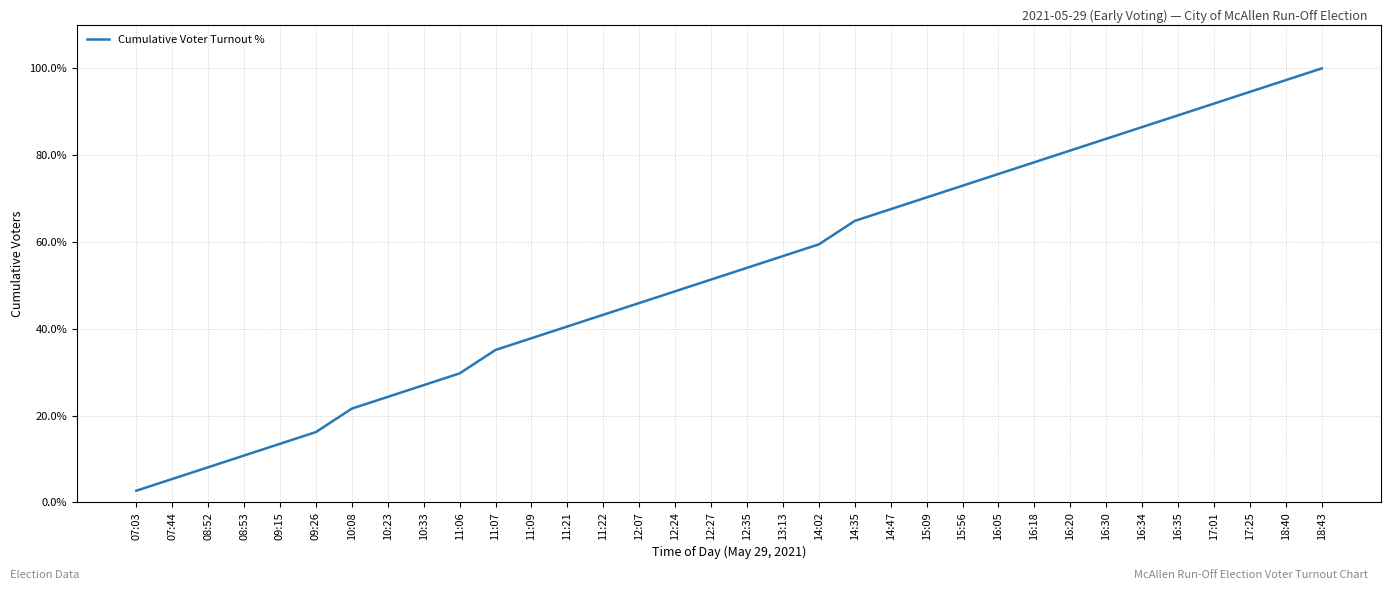

At which label is the value closest to 51?

12:27